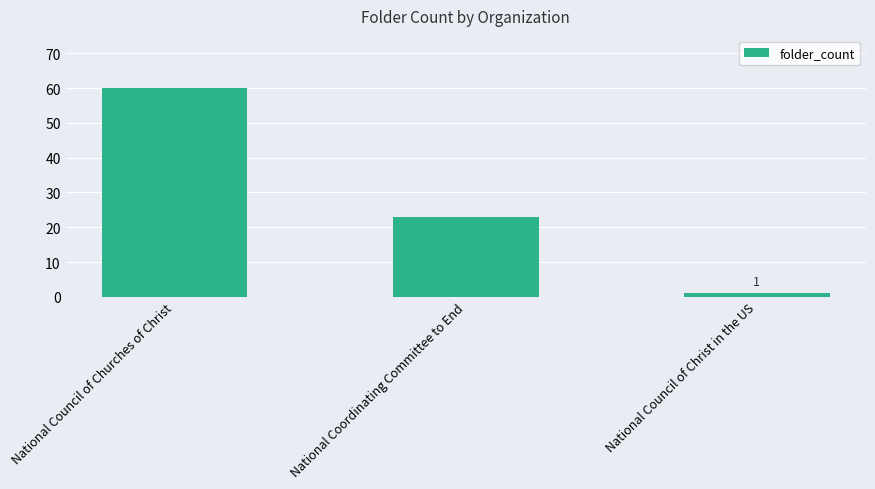

What is the sum of all values?

84